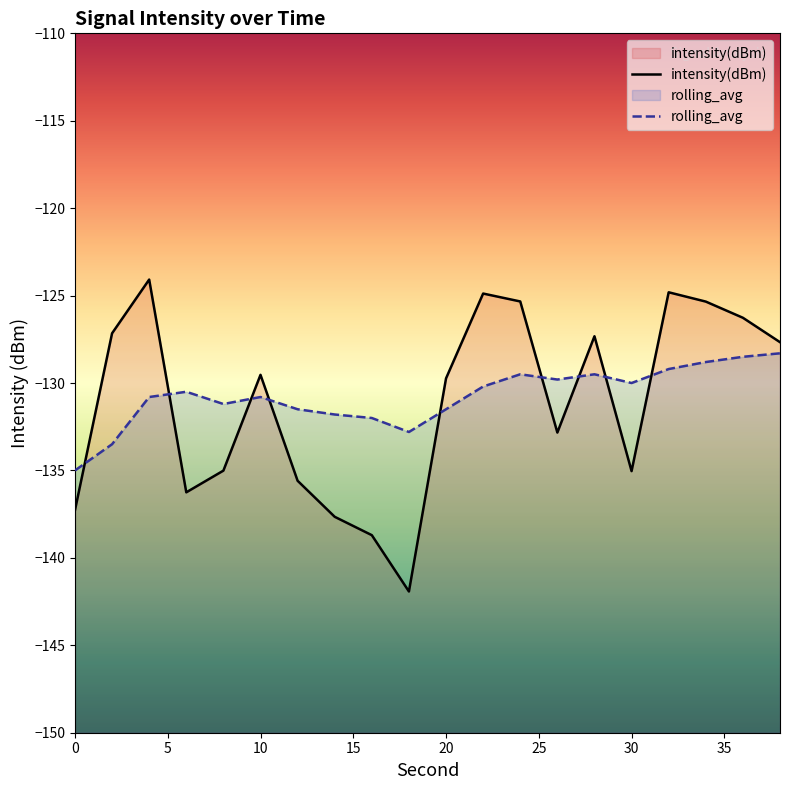

What is the difference between the maximum and minimum values in the intensity(dBm) series?

17.8